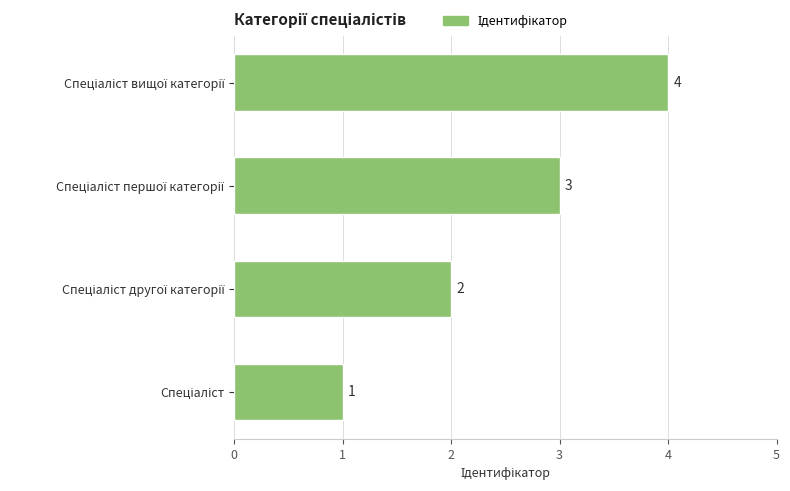

Are the bars grouped side by side (vs. stacked)?

No